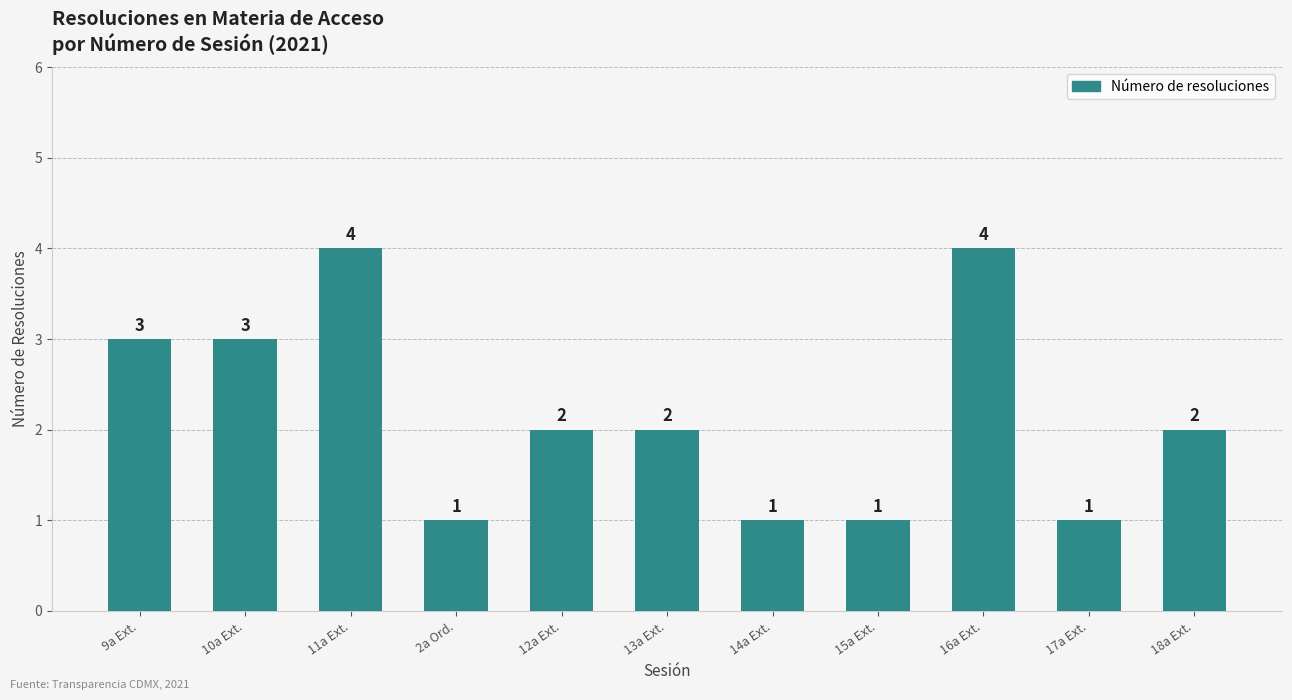

Where does the data first go above 2?

9a Ext.